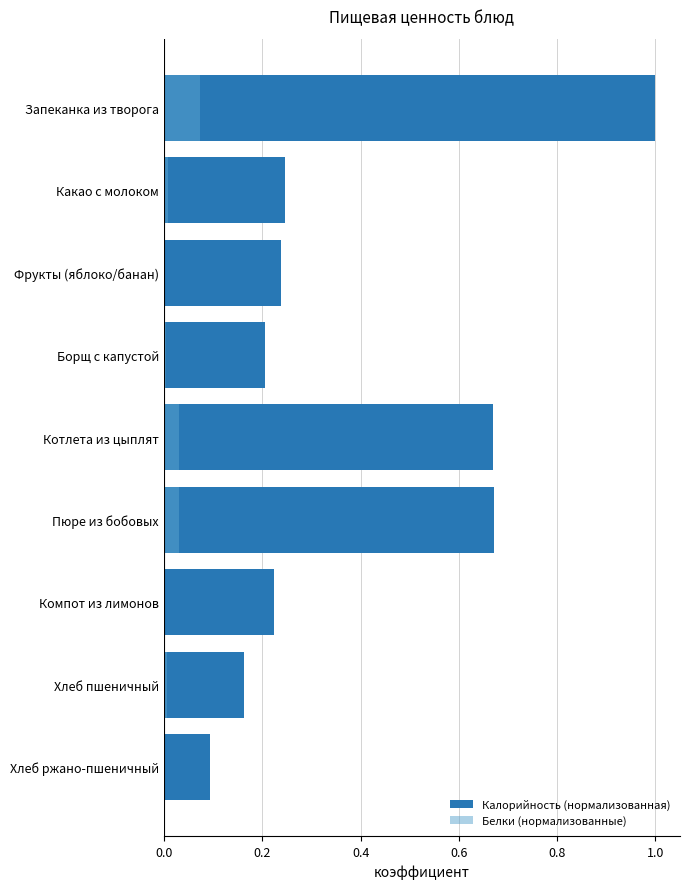

True or false: Белки (нормализованные) has a value of 0.0 at Компот из лимонов.

False